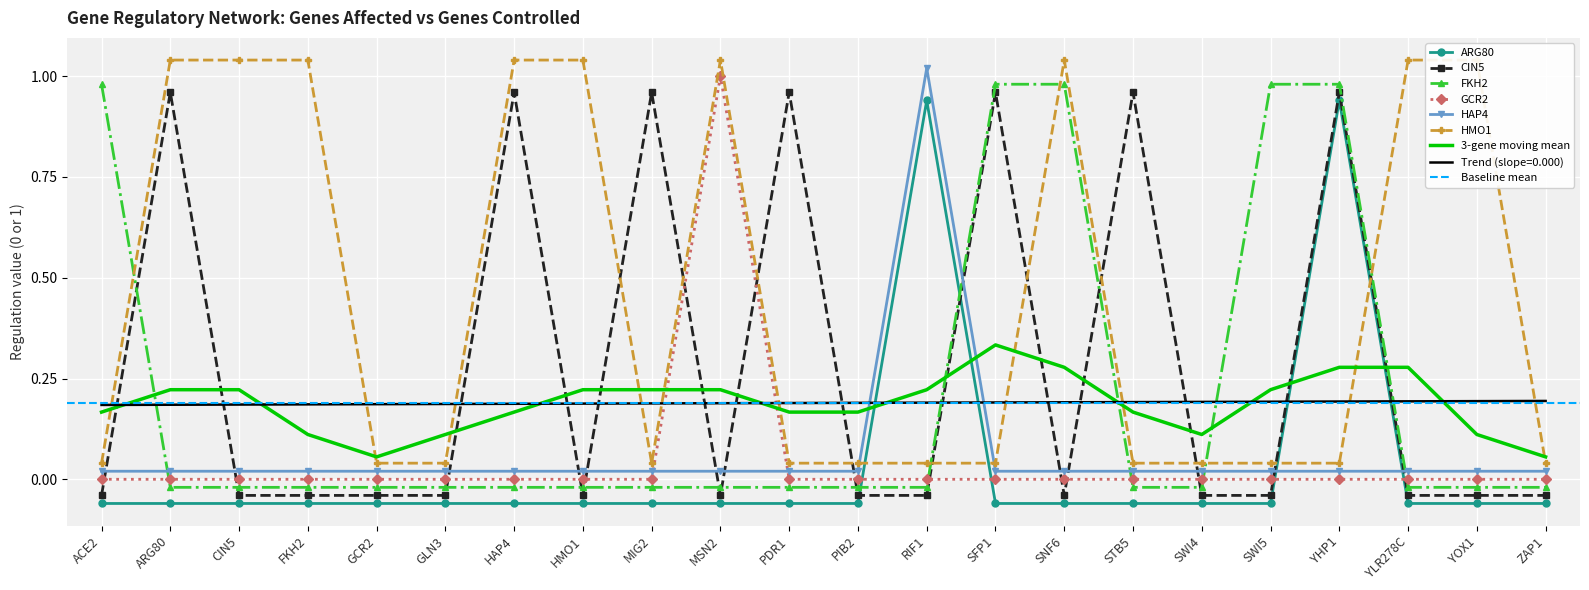

How many lines are shown in the chart?

6